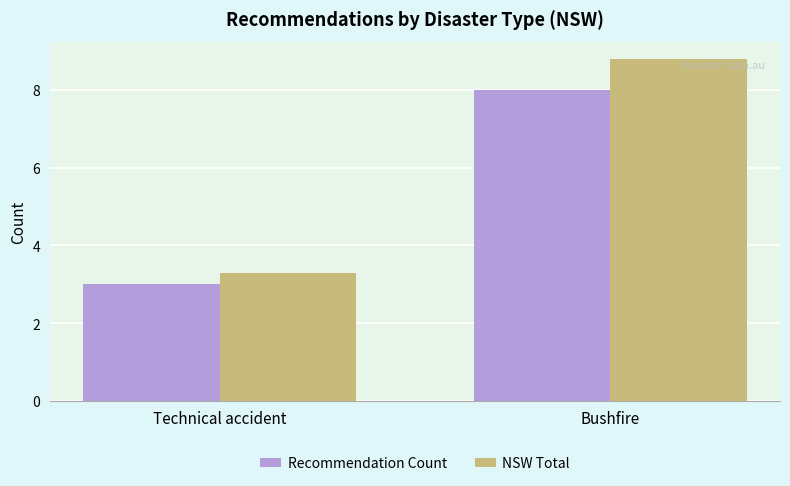

List the series in order of their peak value, highest first.

NSW Total, Recommendation Count